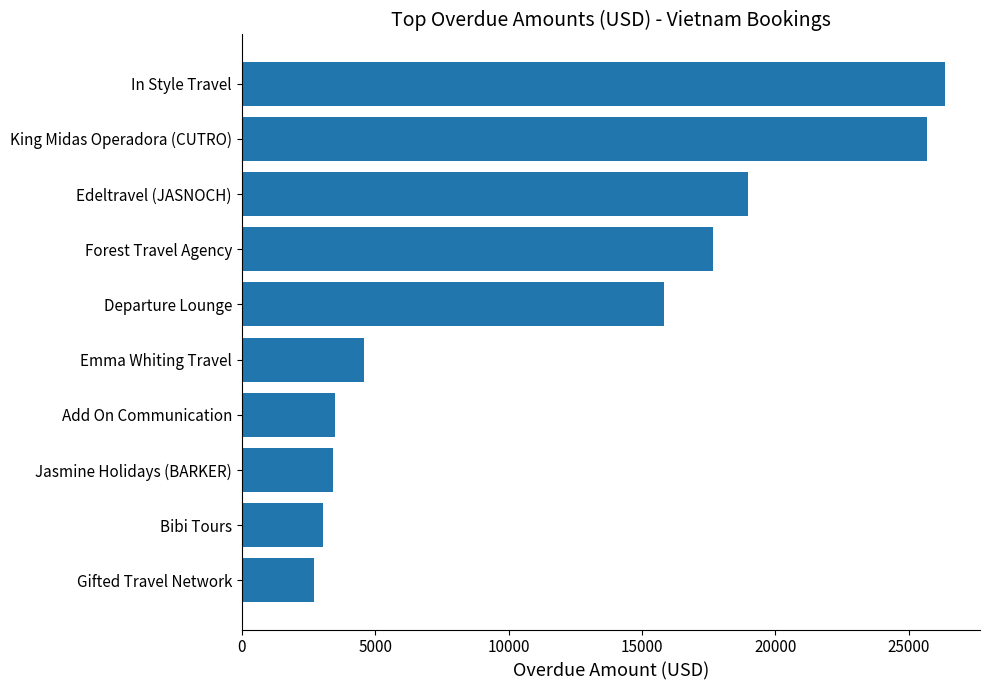

What is the difference between the maximum and minimum values?

23640